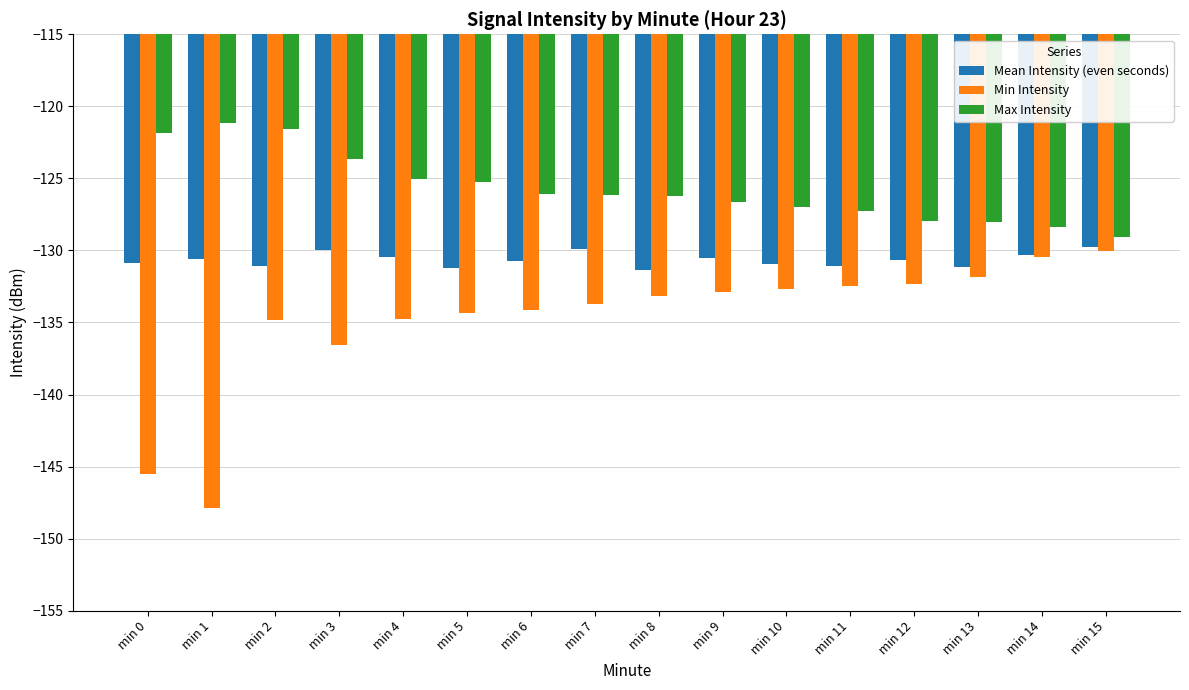

At min 3, list the series in order from largest to smallest.

Max Intensity, Mean Intensity (even seconds), Min Intensity